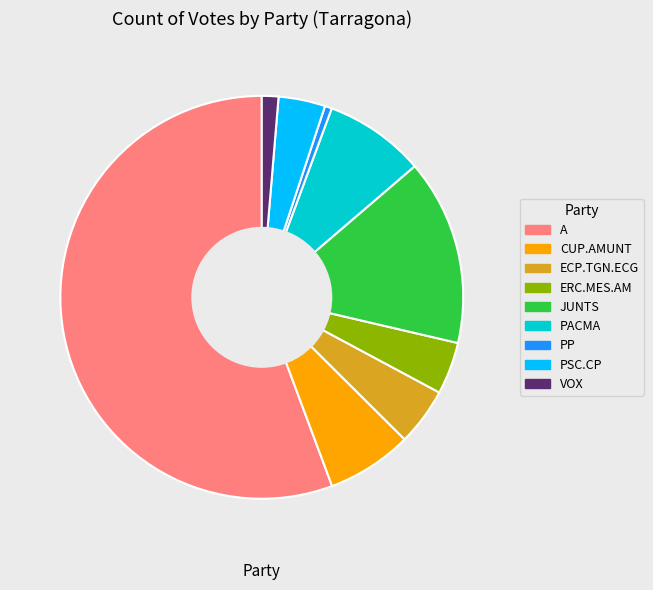

Does any single category account for the majority?

Yes